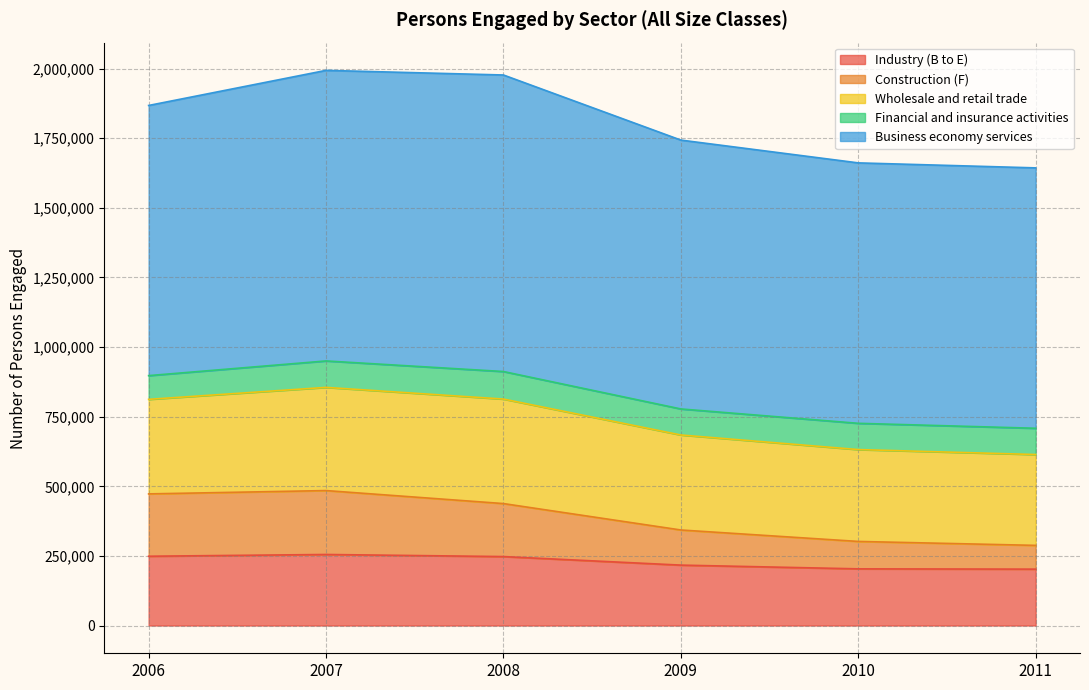

In Financial and insurance activities, how many points are higher than both neighbors (excluding endpoints)?

1